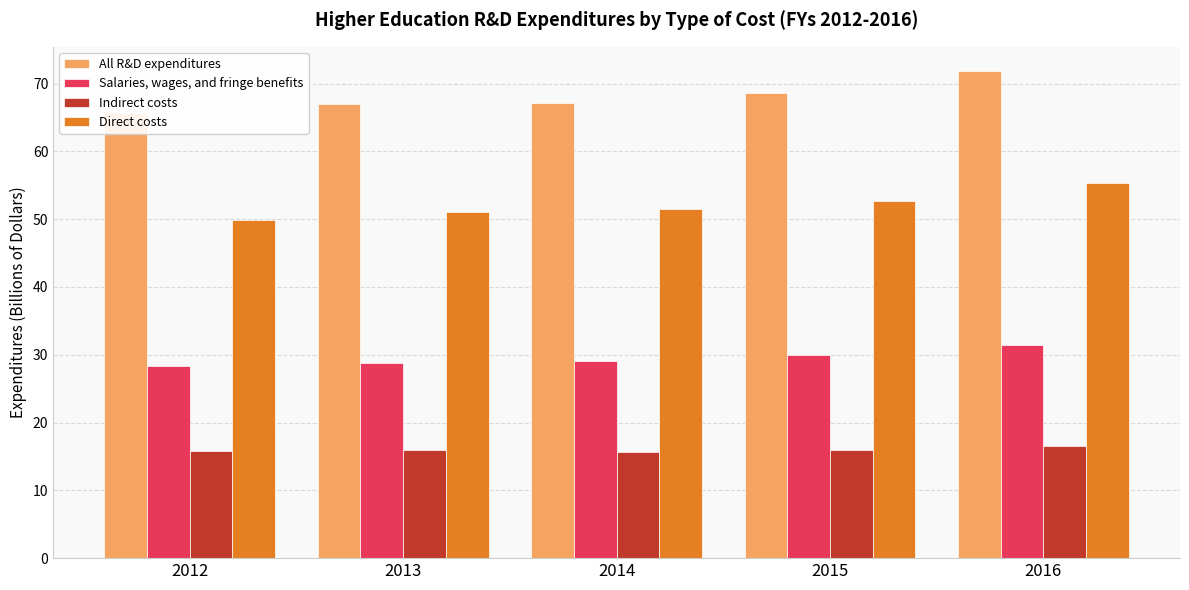

Reading left to right, extract all data points from this chart.

All R&D expenditures: 65.7	67.0	67.2	68.6	71.8
Salaries, wages, and fringe benefits: 28.3	28.8	29.1	29.9	31.5
Indirect costs: 15.8	15.9	15.6	15.9	16.5
Direct costs: 49.9	51.1	51.6	52.6	55.3